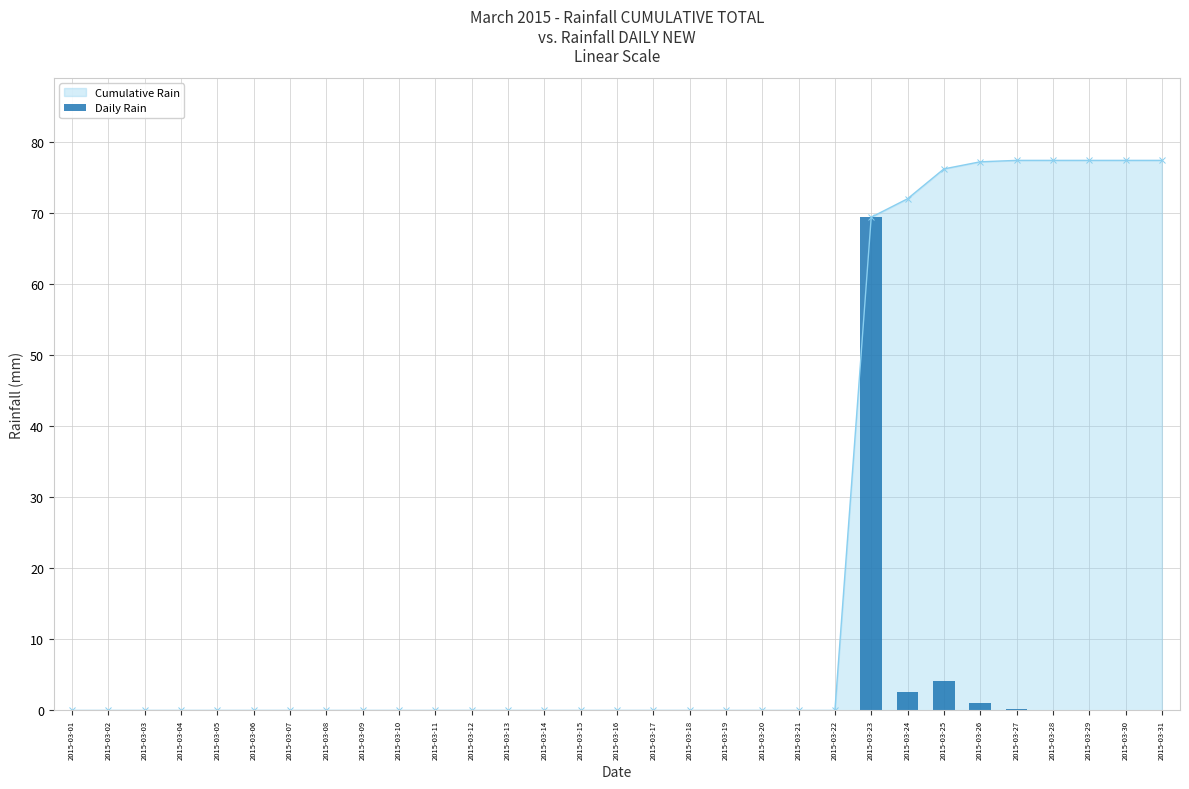

Reading left to right, transcribe all the data shown in this chart.

0.0	0.0	0.0	0.0	0.0	0.0	0.0	0.0	0.0	0.0	0.0	0.0	0.0	0.0	0.0	0.0	0.0	0.0	0.0	0.0	0.0	0.0	69.4	2.6	4.2	1.0	0.2	0.0	0.0	0.0	0.0